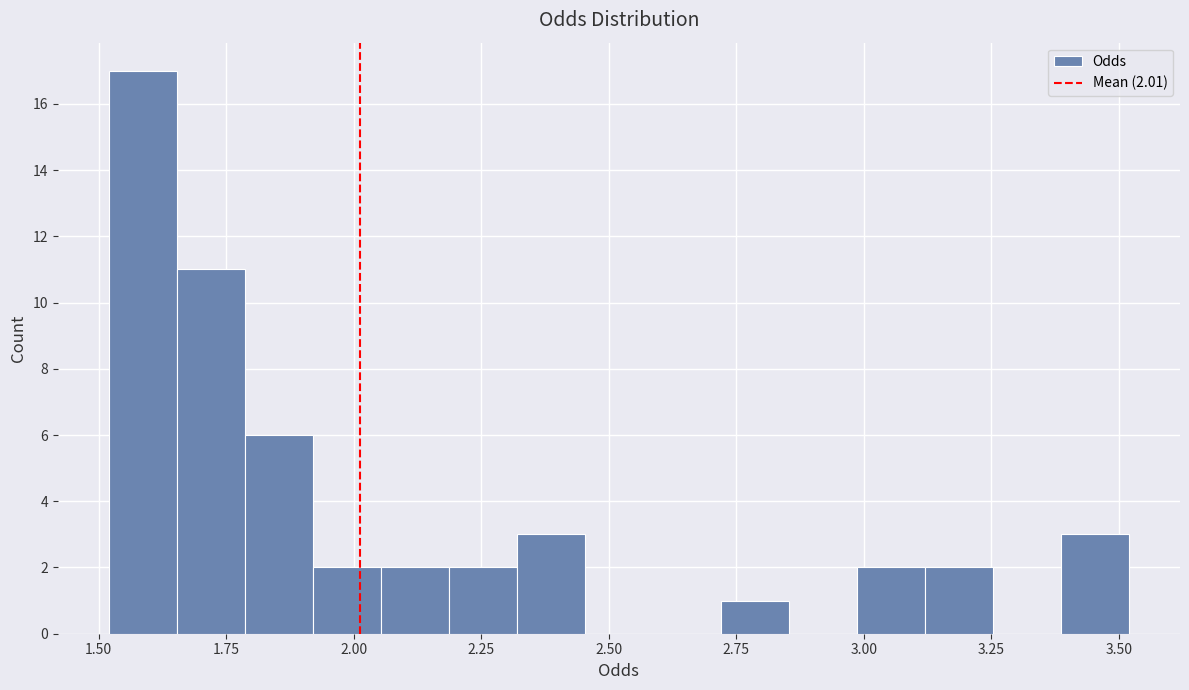

Around what value on the x-axis is the tallest bar? Give the approximate position of its centre, as read against the axis.

1.60